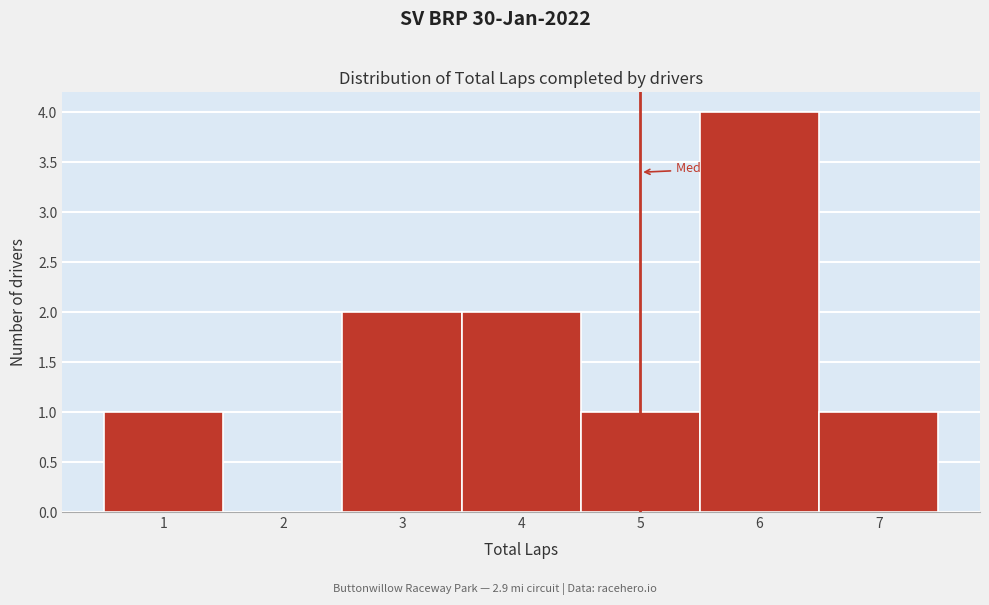

Which range on the x-axis has the tallest bar?

5.5 to 6.5